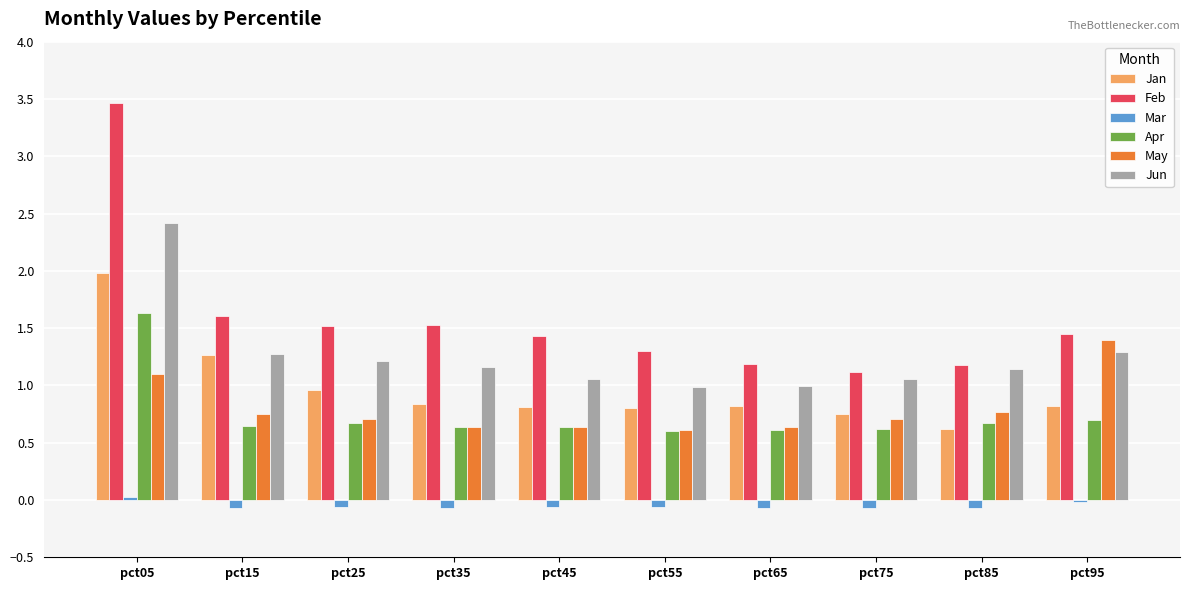

At which category is the sum across all series the highest?

pct05